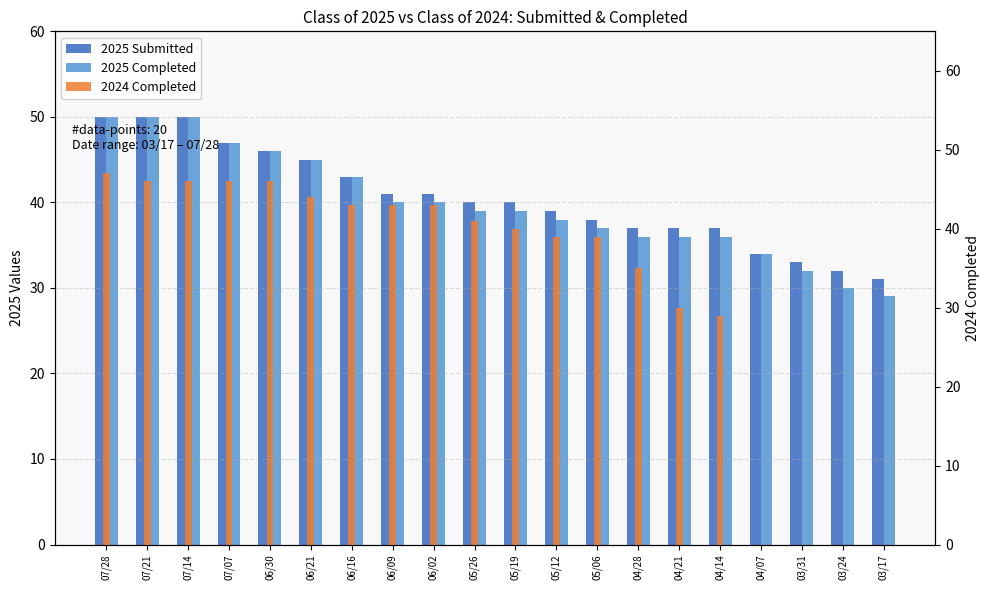

What is the average value of the 2025 Submitted series?

41